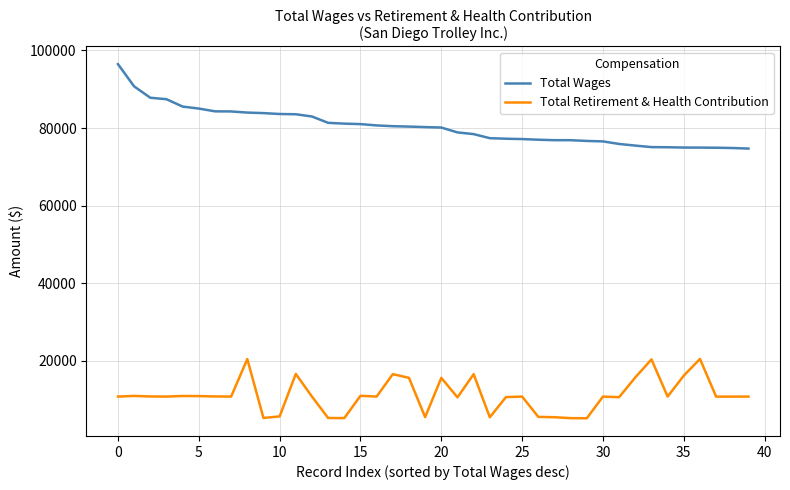

True or false: Total Wages and Total Retirement & Health Contribution intersect in this chart.

False